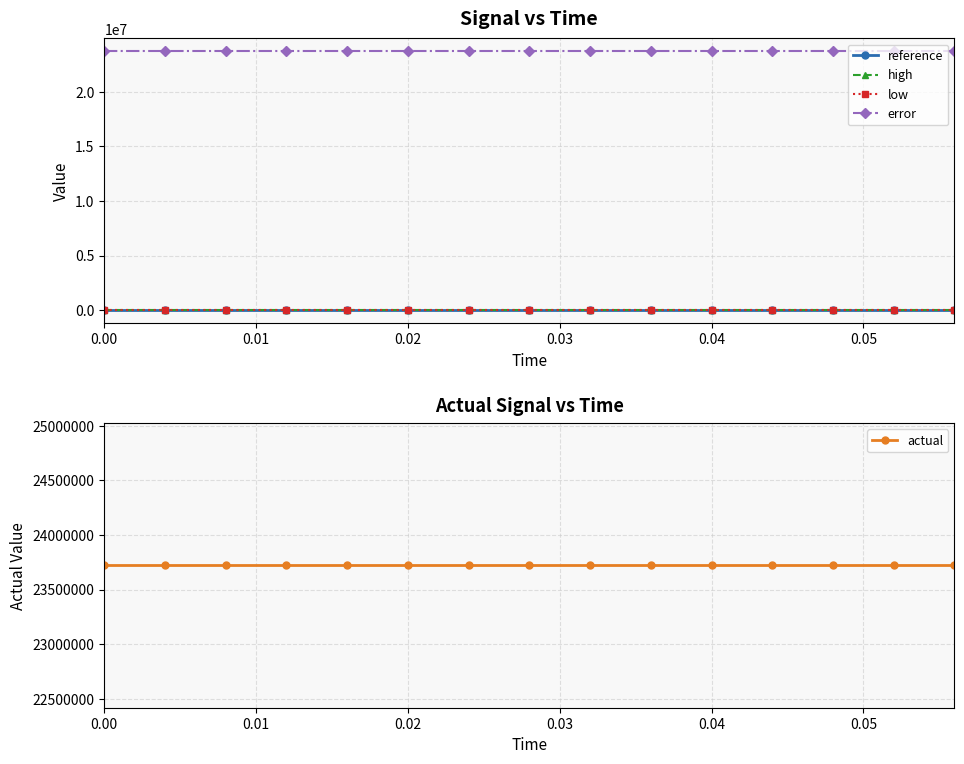

True or false: reference and error cross at least once.

False